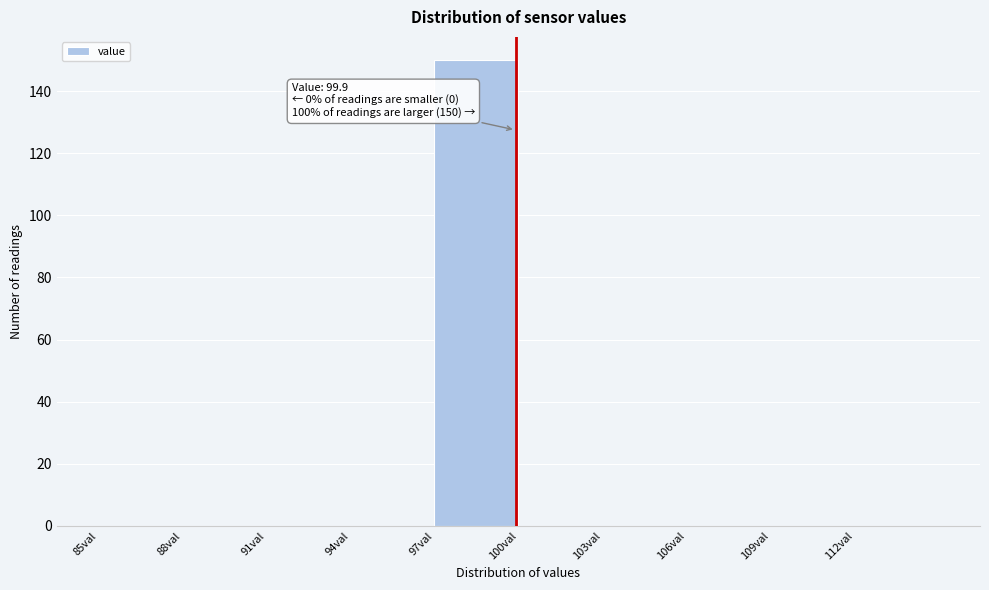

Over which range of the x-axis is the bar tallest?

97 to 100